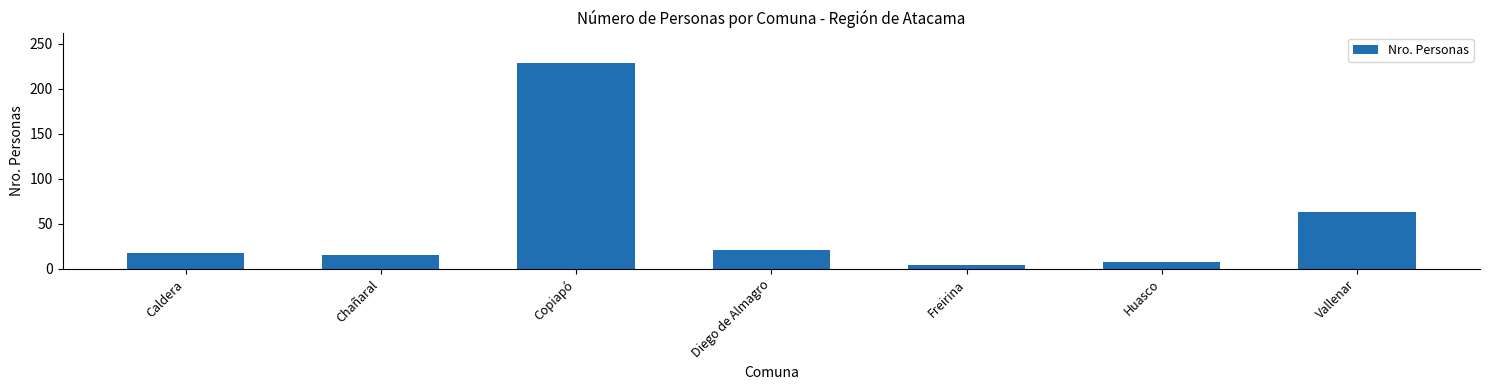

How many series are shown in this chart?

1